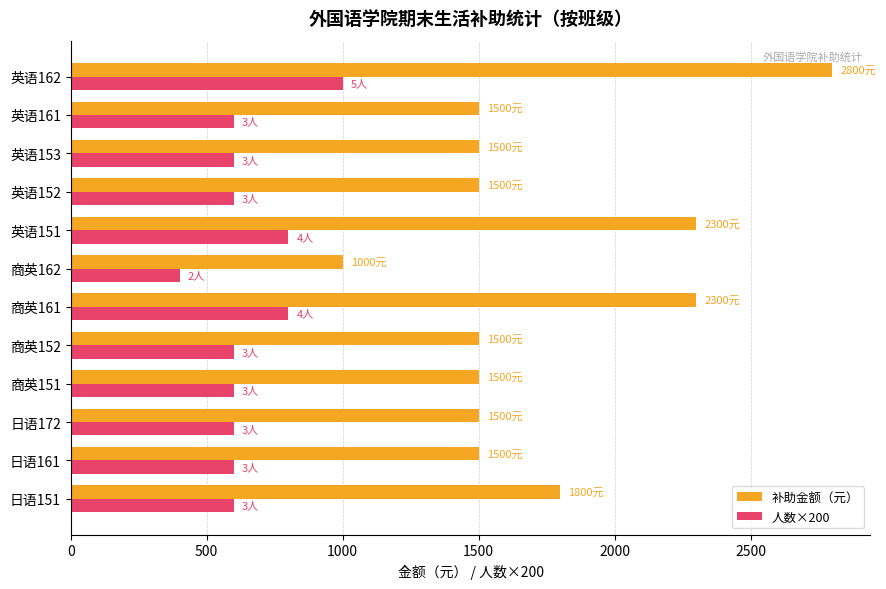

True or false: 人数×200 has a value of 262 at 商英152.

False